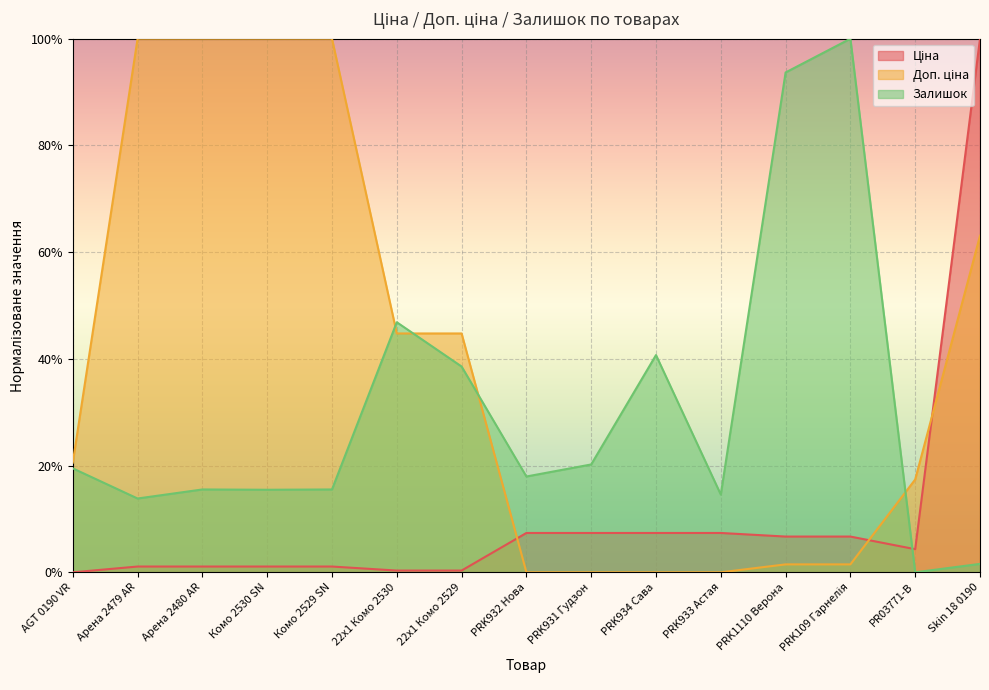

What is the label of the 10th point from the left?

PRK934 Сава